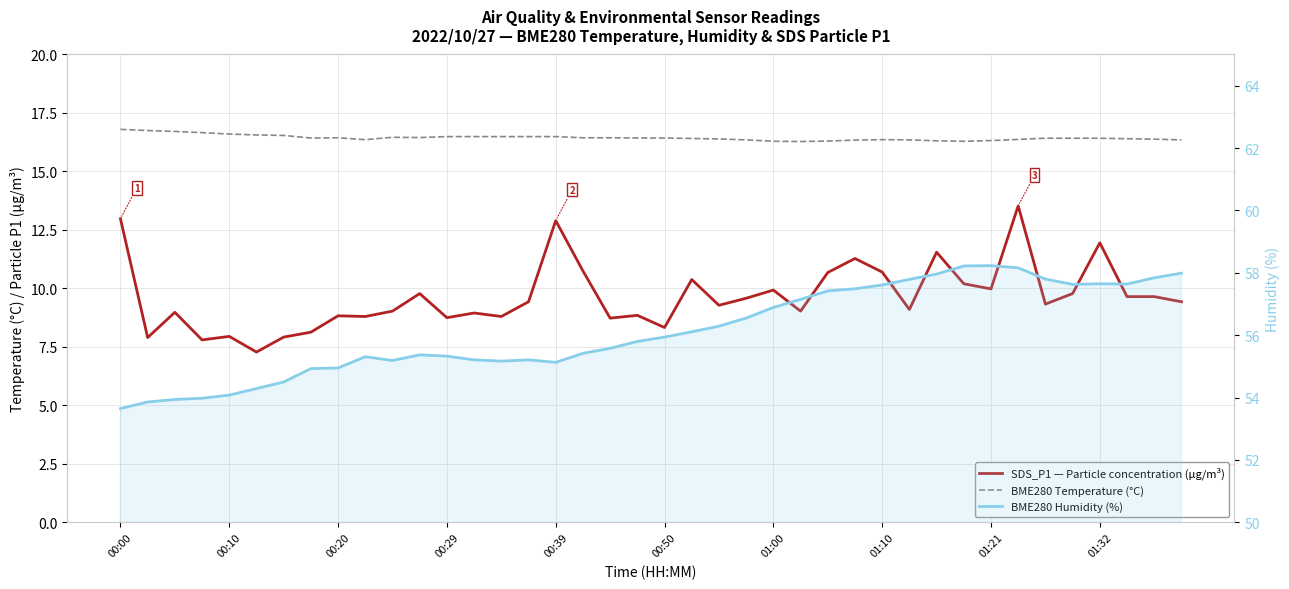

Reading right to left, what are all the values shown in this chart?

SDS_P1 — Particle concentration (µg/m³): 9.4	9.7	9.7	11.9	9.8	9.3	13.5	10.0	10.2	11.6	9.1	10.7	11.3	10.7	9.0	9.9	9.6	9.3	10.4	8.3	8.8	8.7	10.8	12.9	9.4	8.8	8.9	8.8	9.8	9.0	8.8	8.8	8.1	7.9	7.3	8.0	7.8	9.0	7.9	13.0
BME280 Temperature (°C): 16.4	16.4	16.4	16.4	16.4	16.4	16.4	16.3	16.3	16.3	16.4	16.4	16.3	16.3	16.3	16.3	16.4	16.4	16.4	16.4	16.4	16.4	16.4	16.5	16.5	16.5	16.5	16.5	16.4	16.5	16.4	16.4	16.4	16.5	16.6	16.6	16.7	16.7	16.8	16.8
BME280 Humidity (%): 58.0	57.8	57.6	57.6	57.6	57.8	58.2	58.2	58.2	58.0	57.8	57.6	57.5	57.4	57.1	56.9	56.5	56.3	56.1	55.9	55.8	55.6	55.4	55.1	55.2	55.2	55.2	55.3	55.4	55.2	55.3	55.0	54.9	54.5	54.3	54.1	54.0	53.9	53.9	53.6